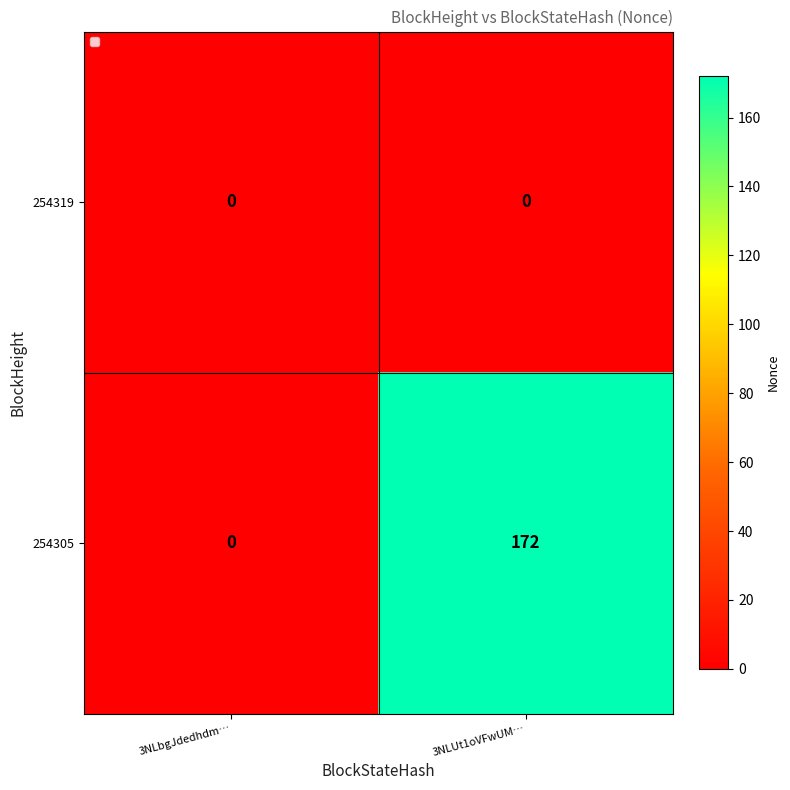

Reading left to right, extract all data points from this chart.

254319: 0	0
254305: 0	172